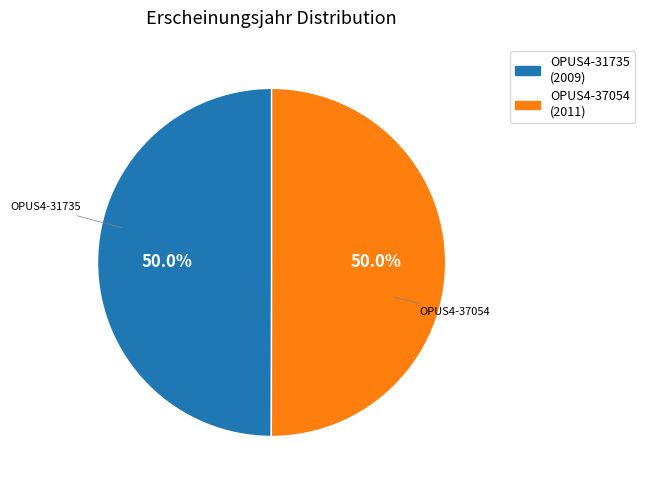

Combined, do OPUS4-31735 (2009) and OPUS4-37054 (2011) account for over 50%?

Yes